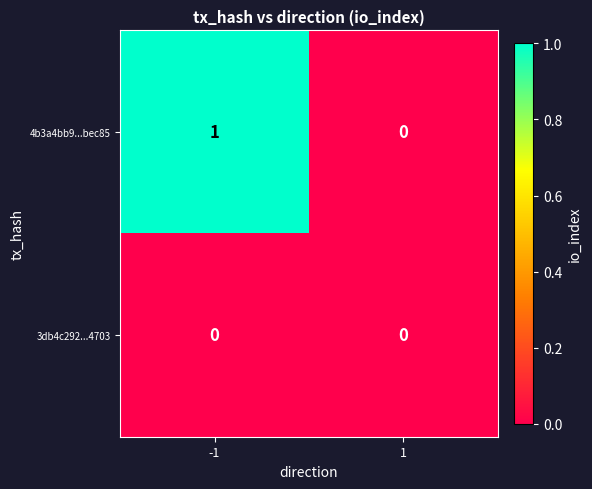

Rank the series by their average value, from highest to lowest.

4b3a4bb9...bec85, 3db4c292...4703